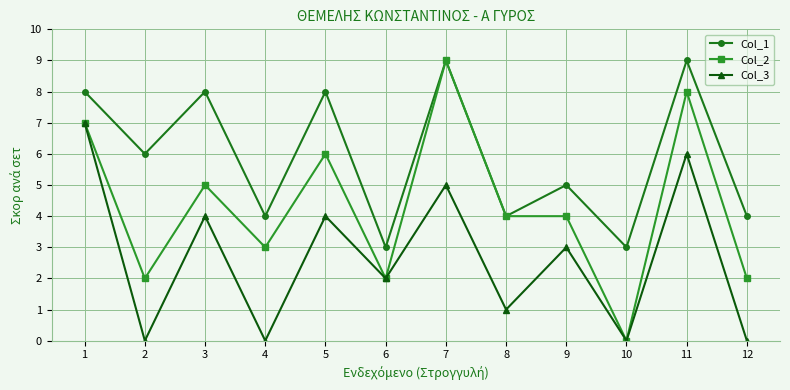

How many lines are shown in the chart?

3